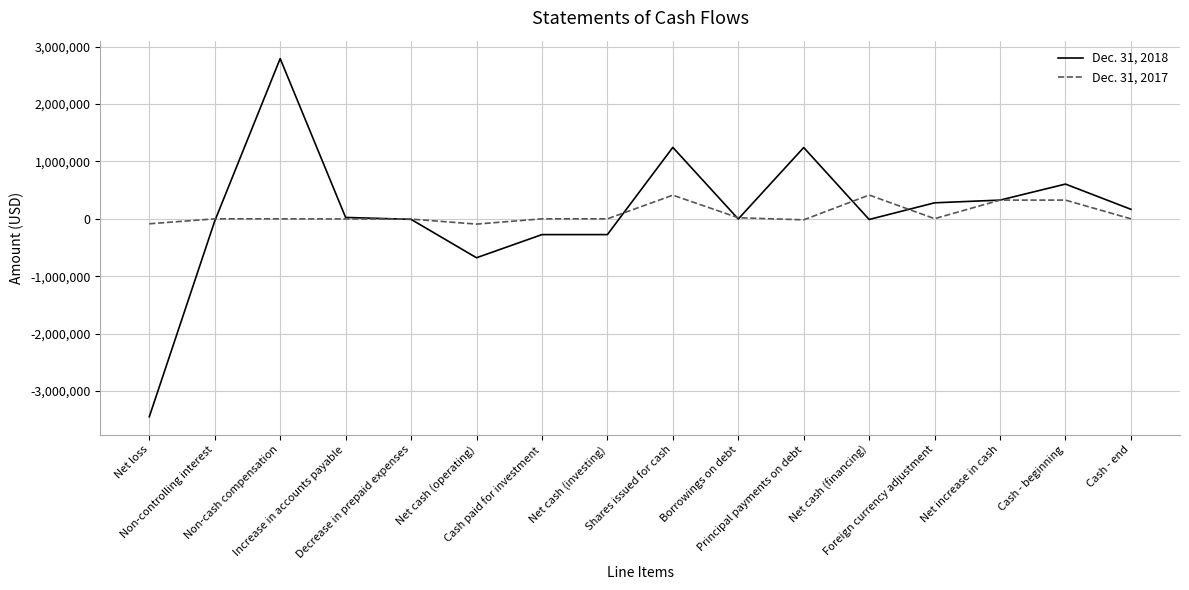

What is the total value across all series at Decrease in prepaid expenses?

-12847